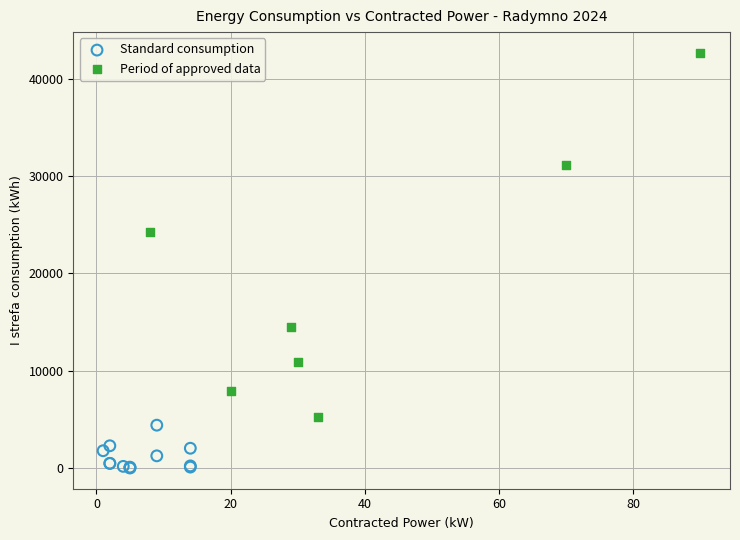

Which series reaches the maximum Y coordinate?

Period of approved data